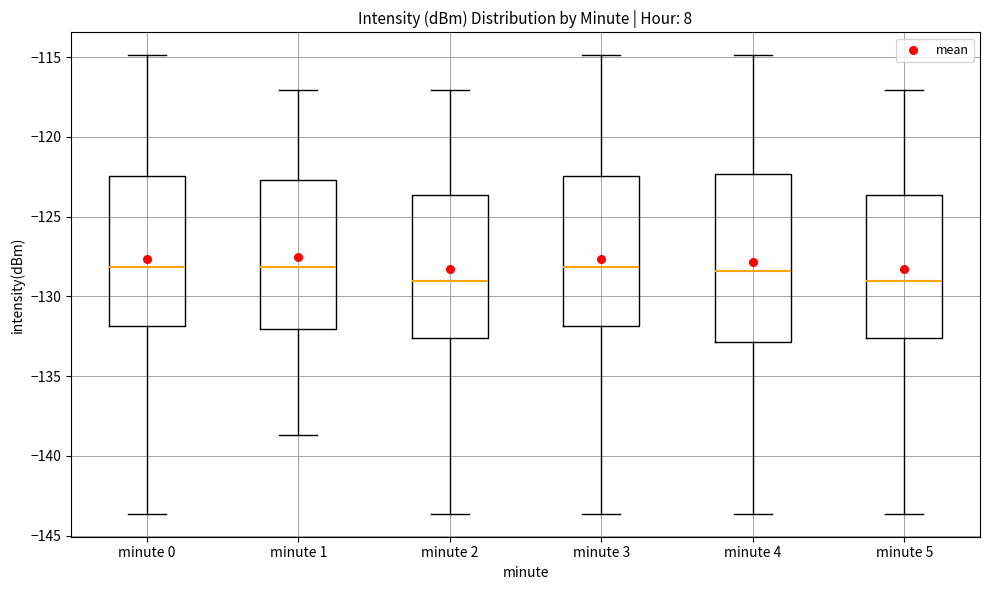

Where does the upper whisker of the box for minute 5 end on the y-axis? The values are not printed on the chart, so give them approximately, as read against the axis.

-117.0